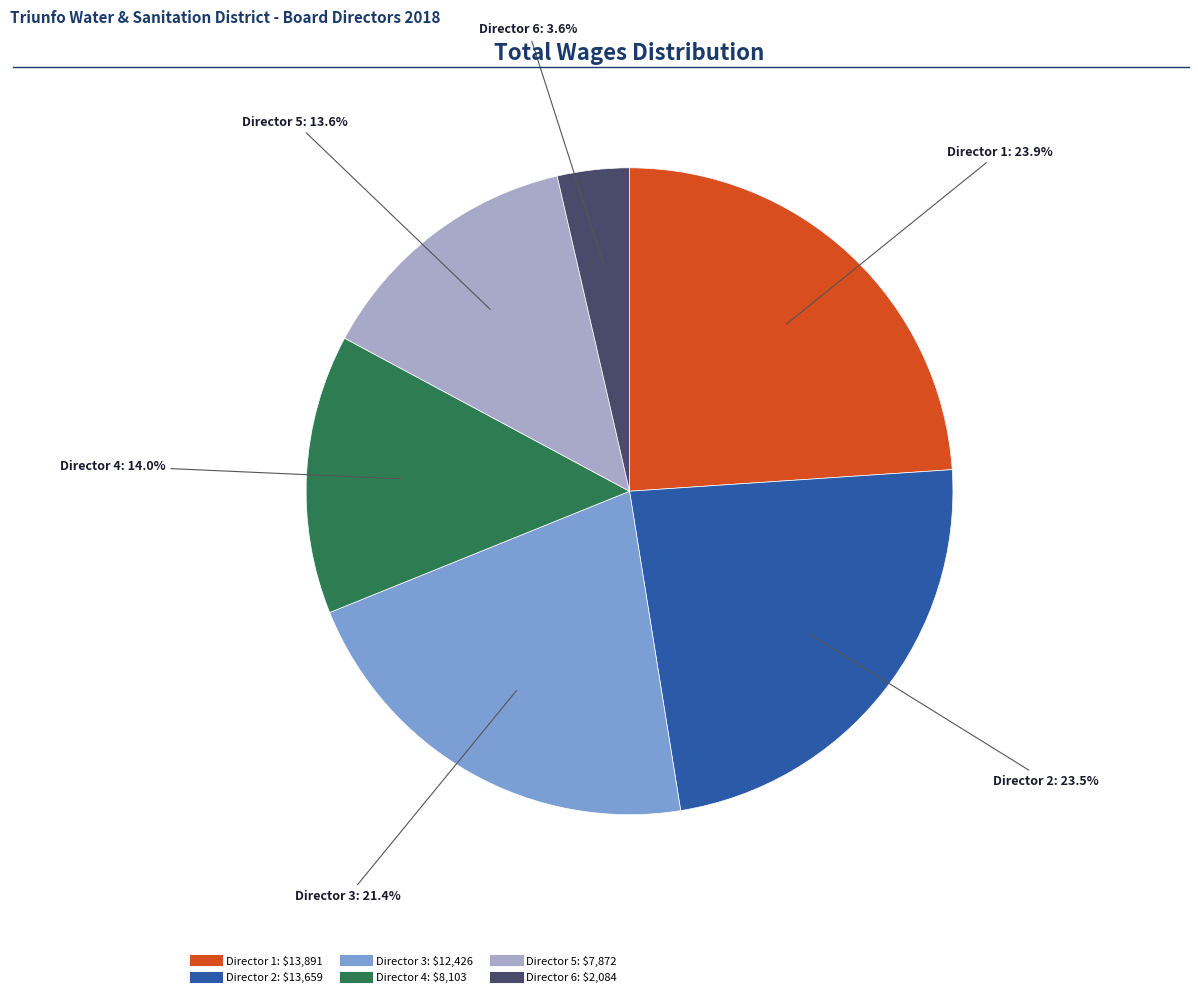

Is there any slice that represents more than half of the pie?

No